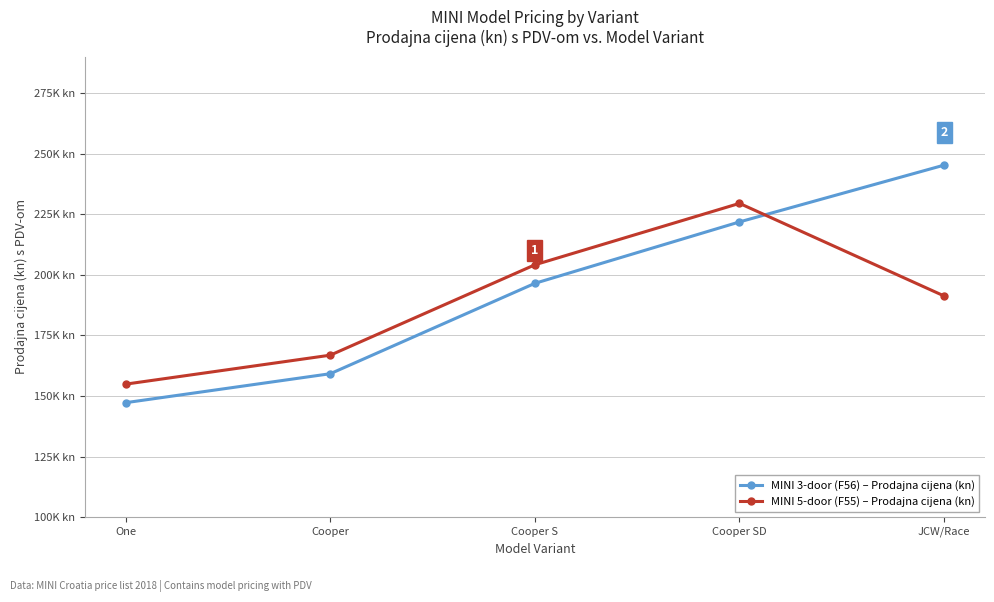

Between One and Cooper SD, which series saw the biggest shift?

MINI 3-door (F56) – Prodajna cijena (kn)